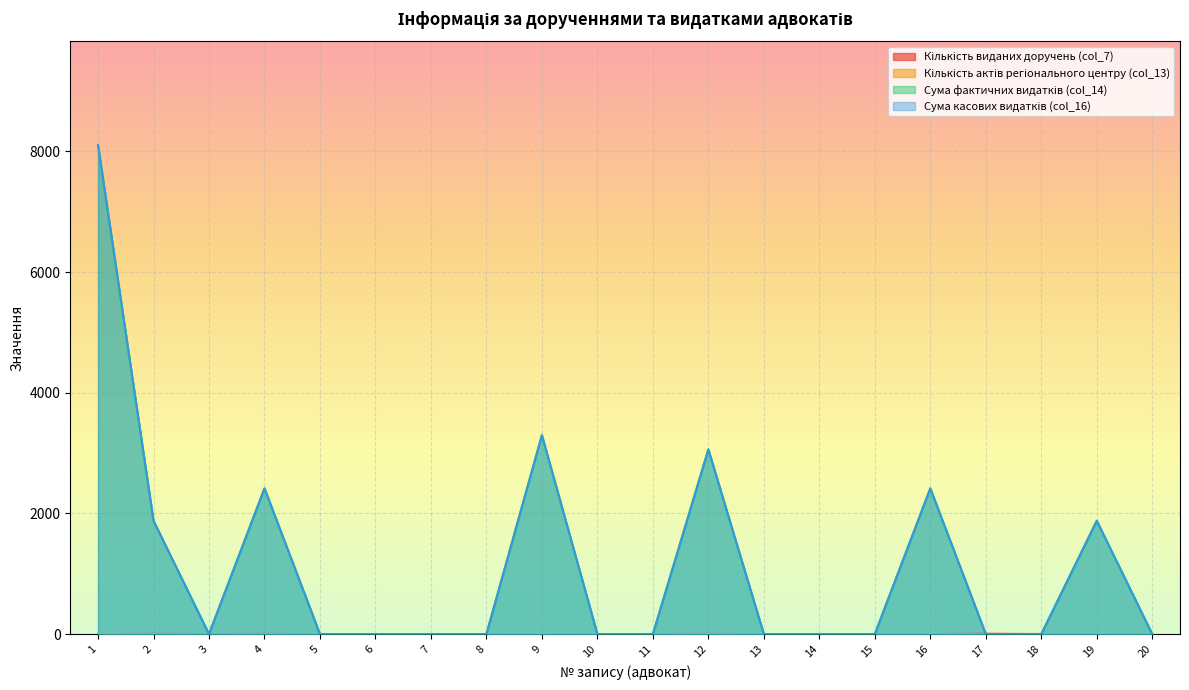

What are all the series names shown in the legend?

Кількість виданих доручень (col_7), Кількість актів регіонального центру (col_13), Сума фактичних видатків (col_14), Сума касових видатків (col_16)